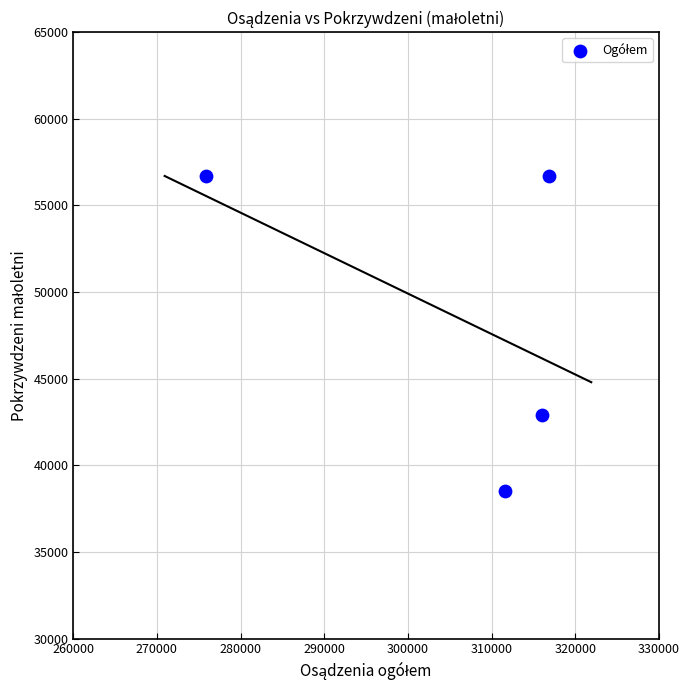

What is the range of X values (max minus min)?

40981